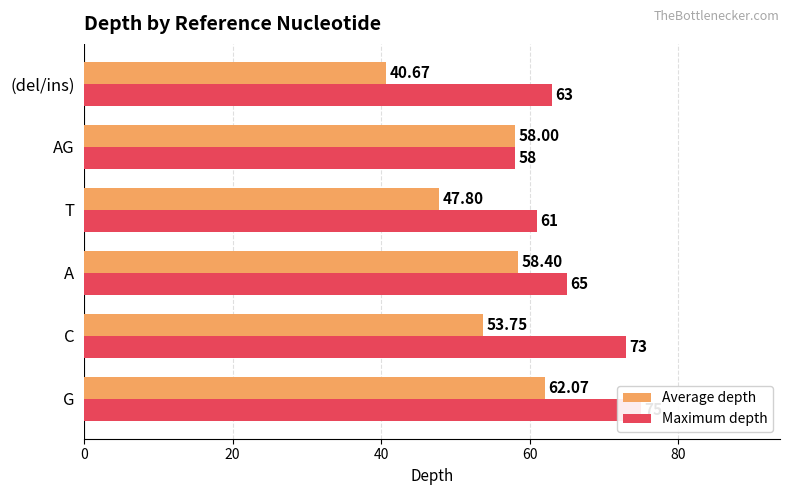

Which series has the largest total across all categories?

Maximum depth